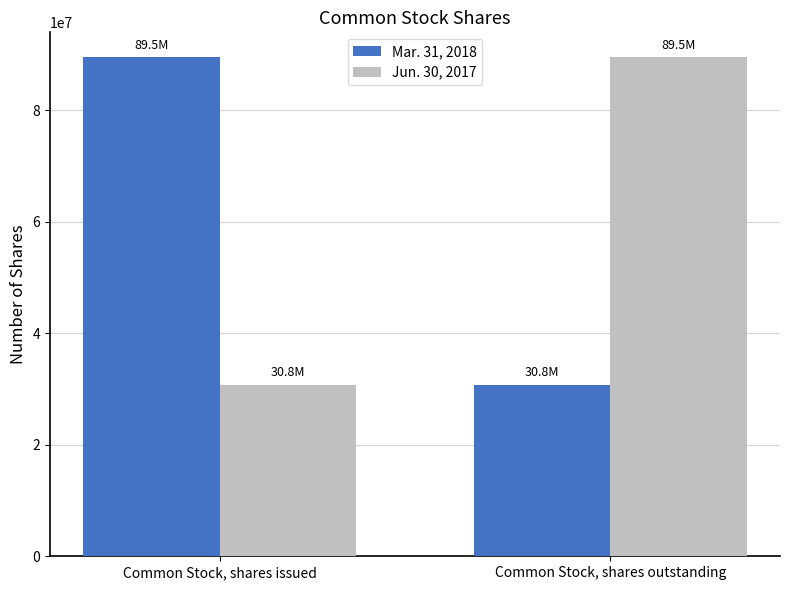

Is the value of Mar. 31, 2018 at Common Stock, shares issued greater than the value of Jun. 30, 2017 at Common Stock, shares issued?

Yes